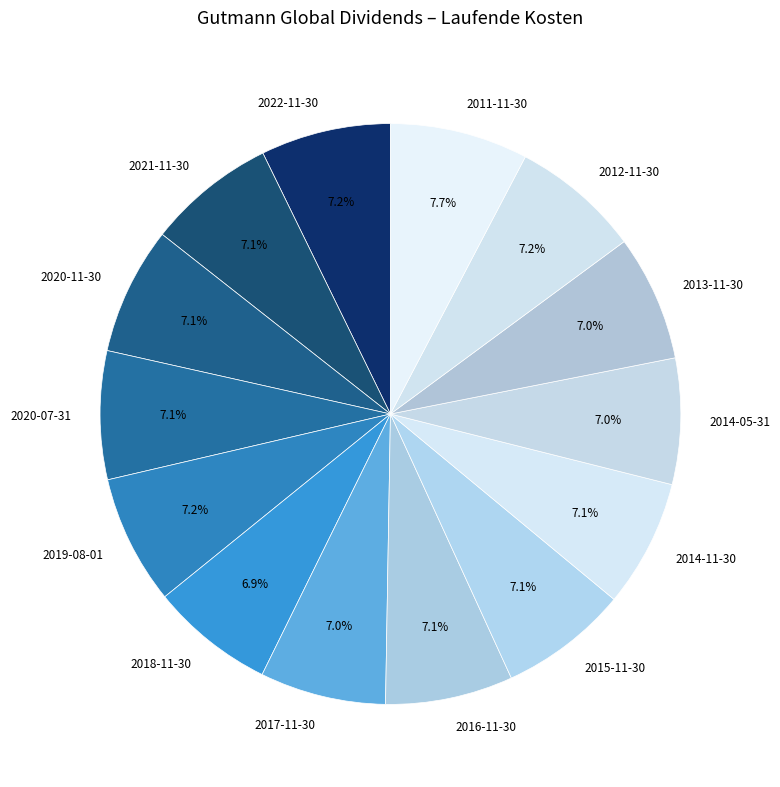

Is 2017-11-30 the majority of the pie?

No